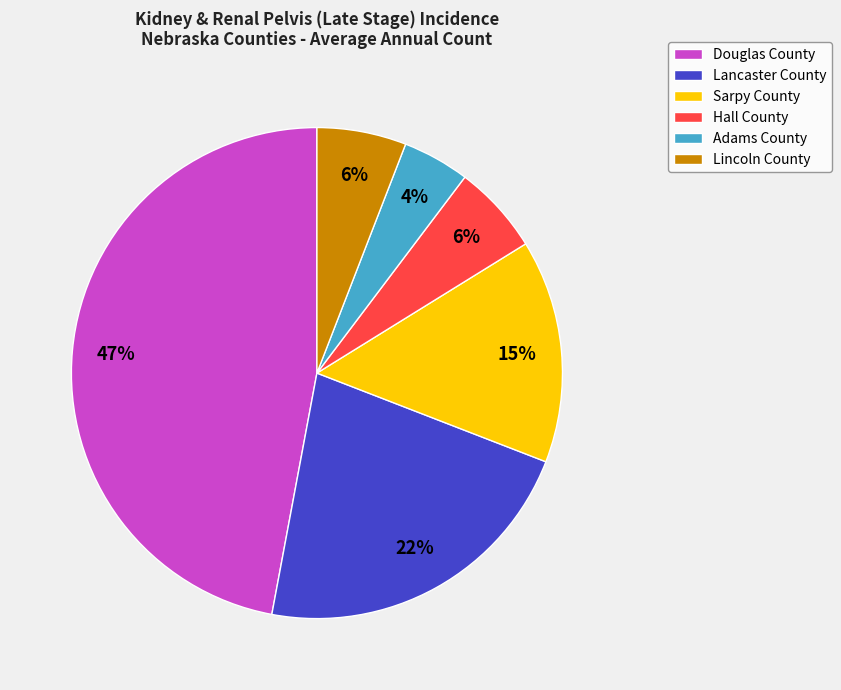

True or false: Douglas County accounts for 36% of the total.

False